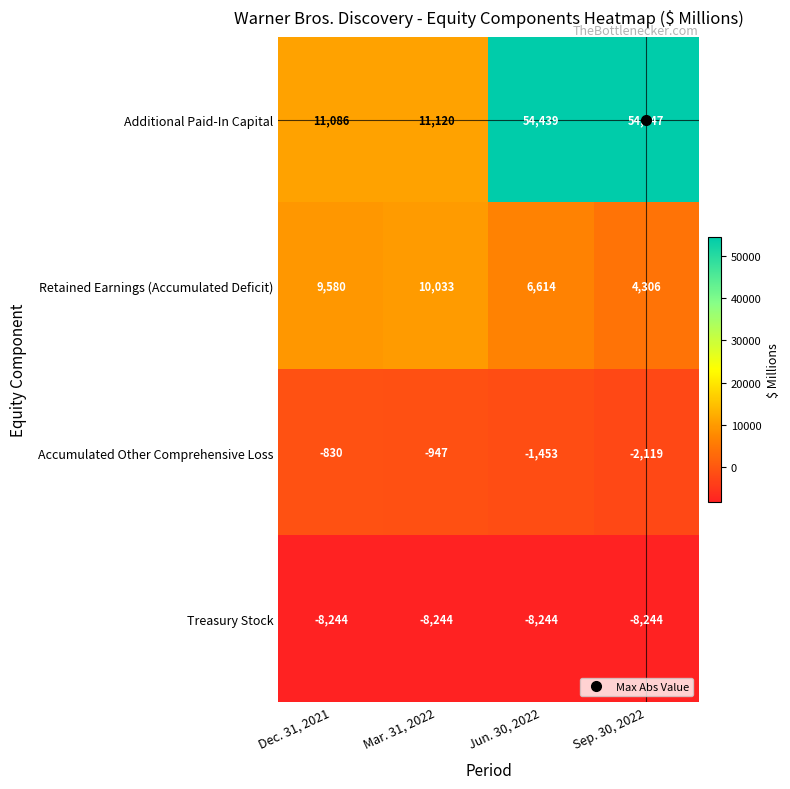

At which category is the sum across all series the highest?

Jun. 30, 2022